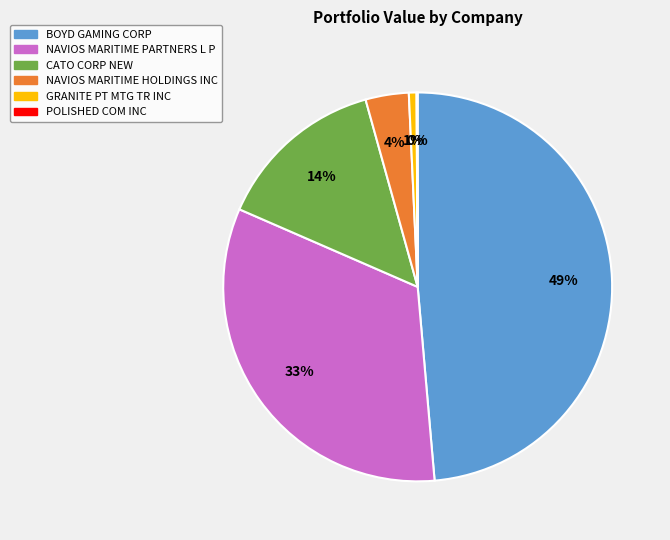

To the nearest percent, what is the difference between the largest and smallest slice percentages?

49%